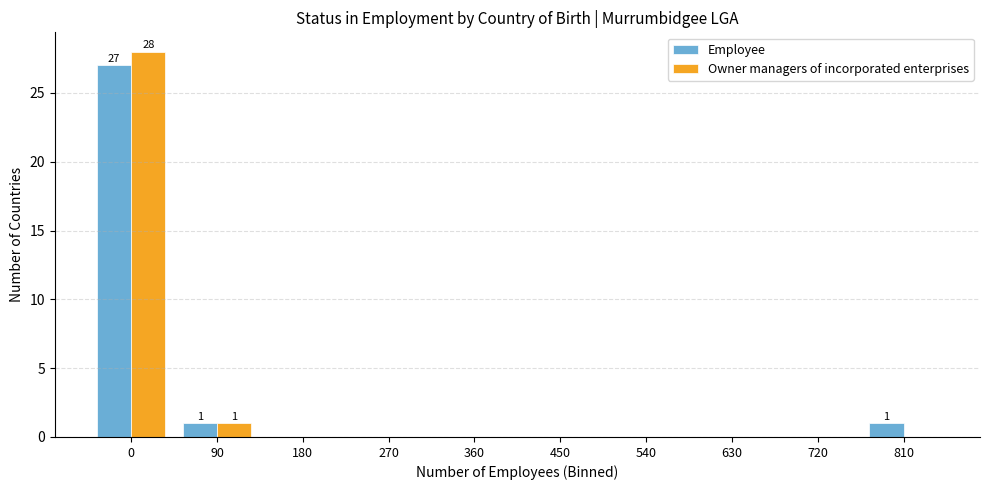

Reading right to left, list all the values displayed in this chart.

Employee: 810=1	720=0	630=0	540=0	450=0	360=0	270=0	180=0	90=1	0=27
Owner managers of incorporated enterprises: 810=0	720=0	630=0	540=0	450=0	360=0	270=0	180=0	90=1	0=28